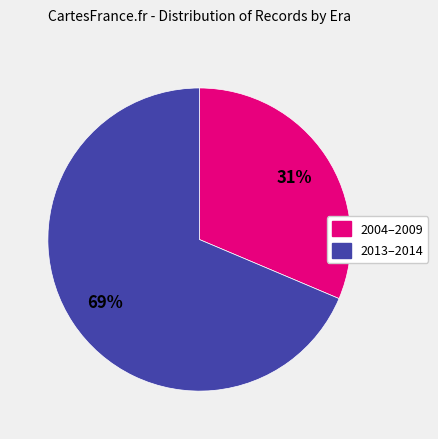

To the nearest percent, what is the average slice percentage?

50%